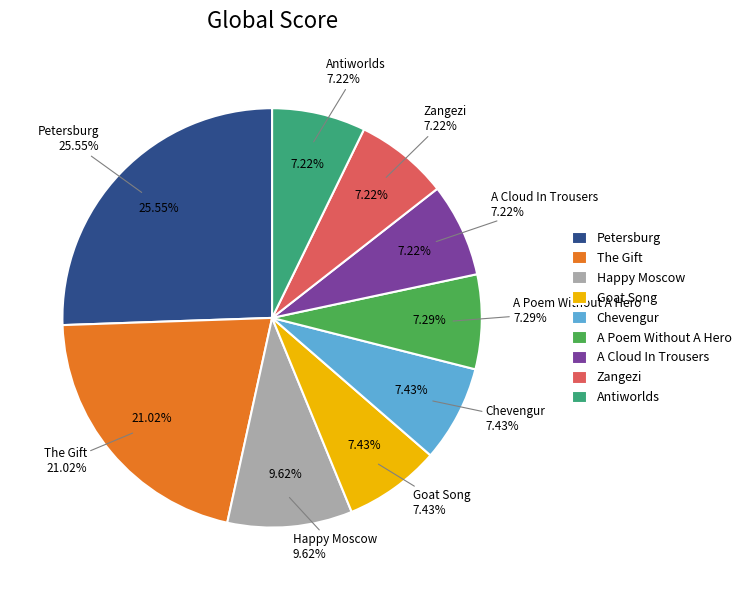

Which has a higher value, Chevengur or Zangezi?

Chevengur